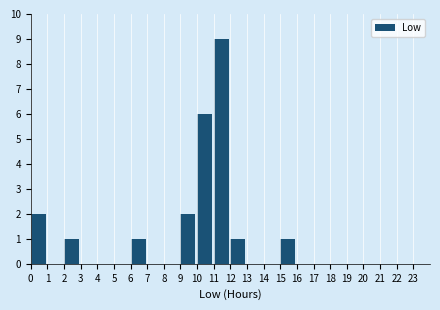

Reading left to right, list every bar in this chart as the range it spans on the x-axis followed by its height. The values are not printed on the chart, so give them approximately, as read against the axis.

0 to 1: 2
1 to 2: 0
2 to 3: 1
3 to 4: 0
4 to 5: 0
5 to 6: 0
6 to 7: 1
7 to 8: 0
8 to 9: 0
9 to 10: 2
10 to 11: 6
11 to 12: 9
12 to 13: 1
13 to 14: 0
14 to 15: 0
15 to 16: 1
16 to 17: 0
17 to 18: 0
18 to 19: 0
19 to 20: 0
20 to 21: 0
21 to 22: 0
22 to 23: 0
23 to 24: 0